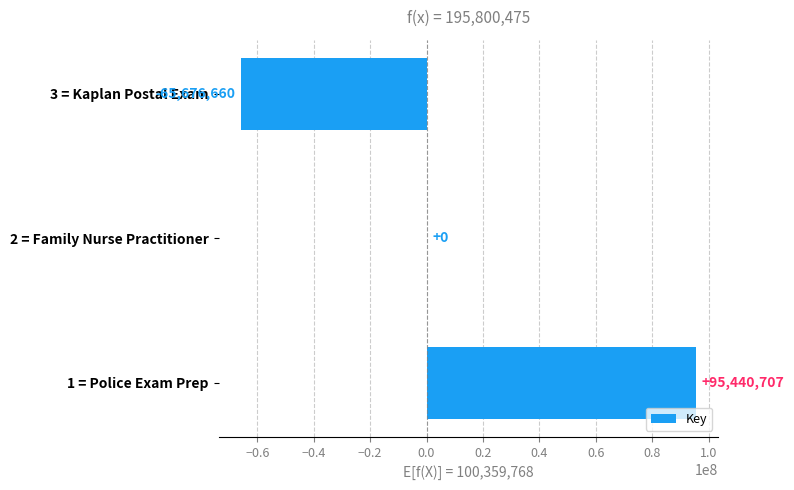

Are the bars horizontal?

Yes